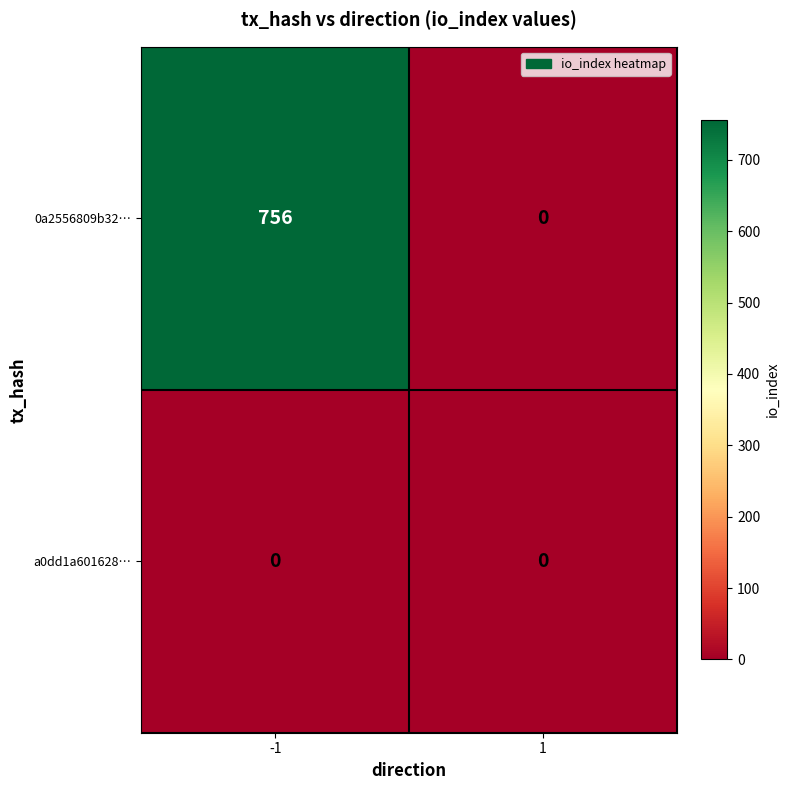

At which category is the sum across all series the highest?

-1